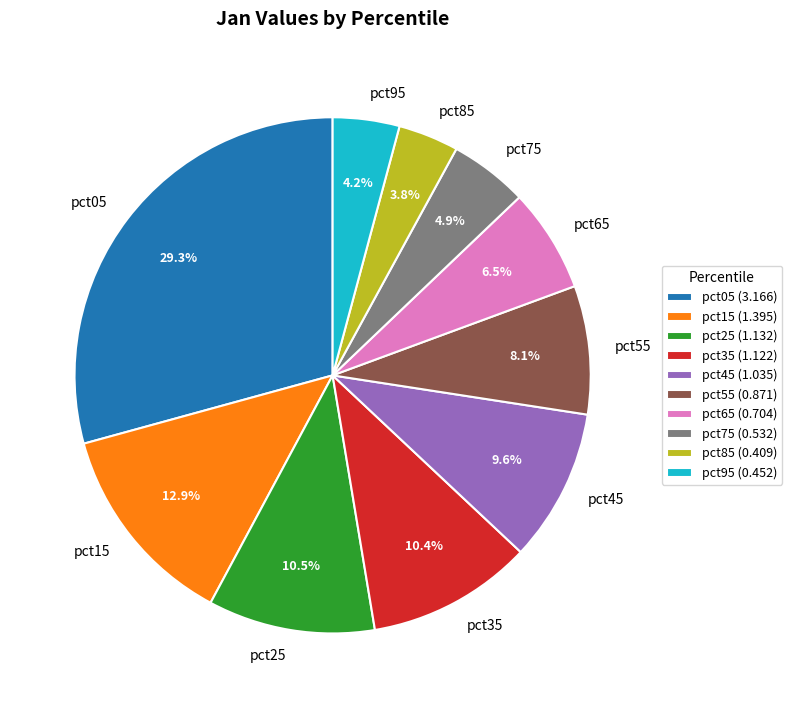

Is there any slice that represents more than half of the pie?

No